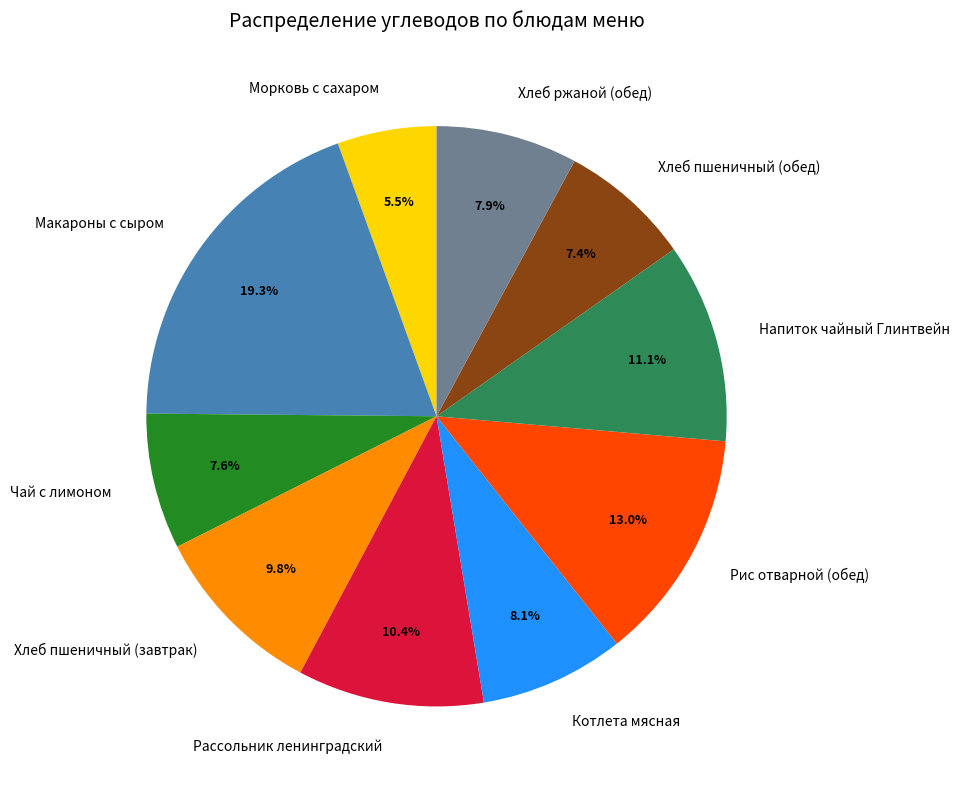

Do Котлета мясная and Морковь с сахаром together represent more than half of the pie?

No